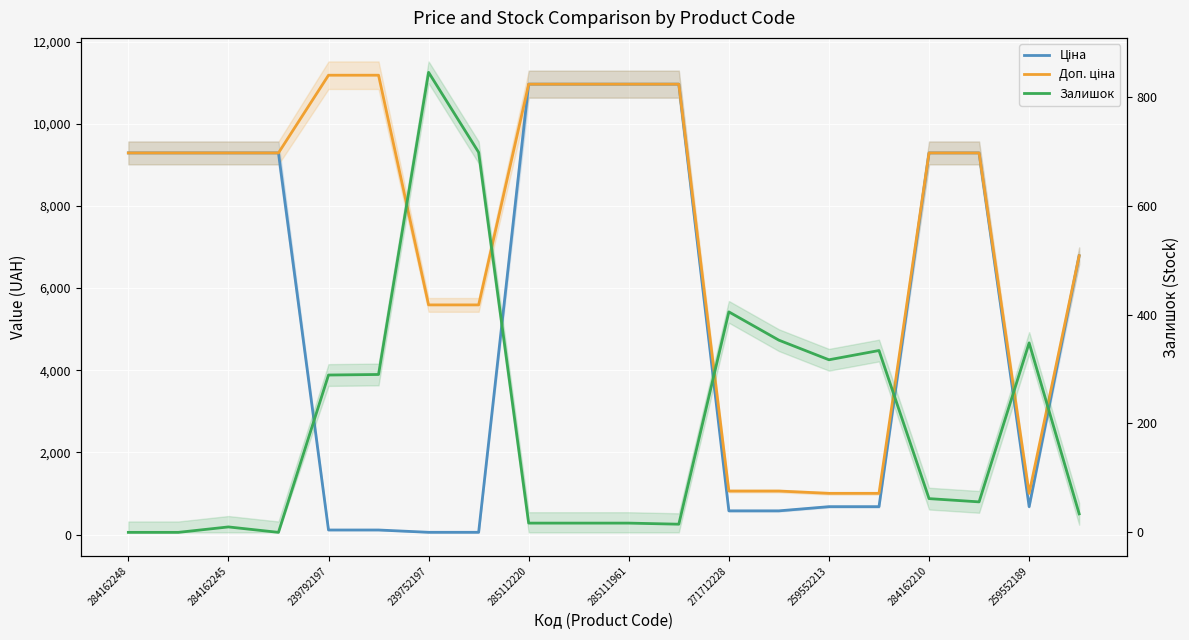

How many values in Залишок are above zero?

17